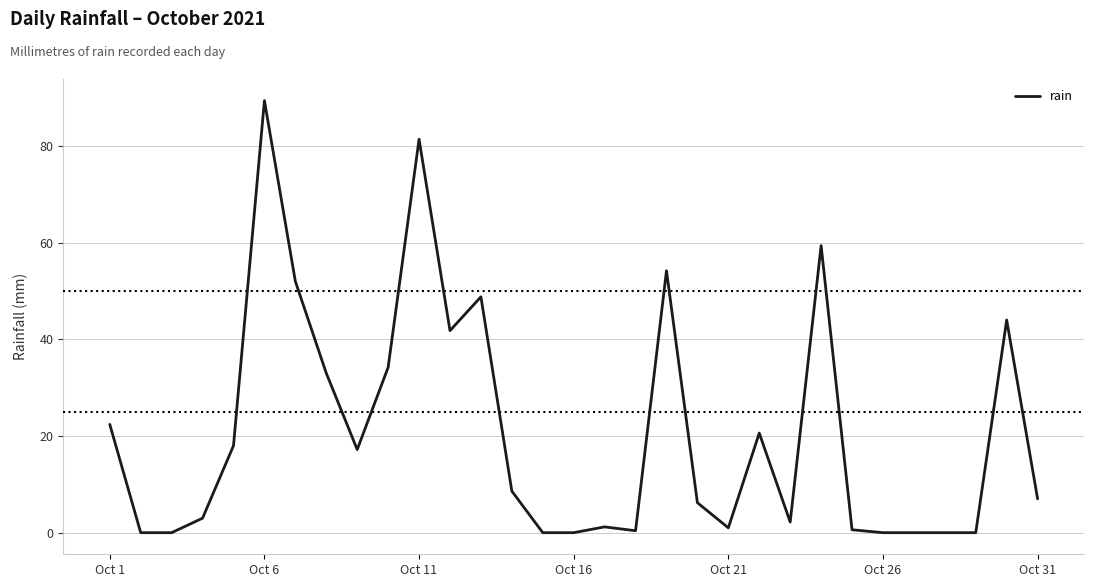

What is the maximum value shown in the chart?

89.4